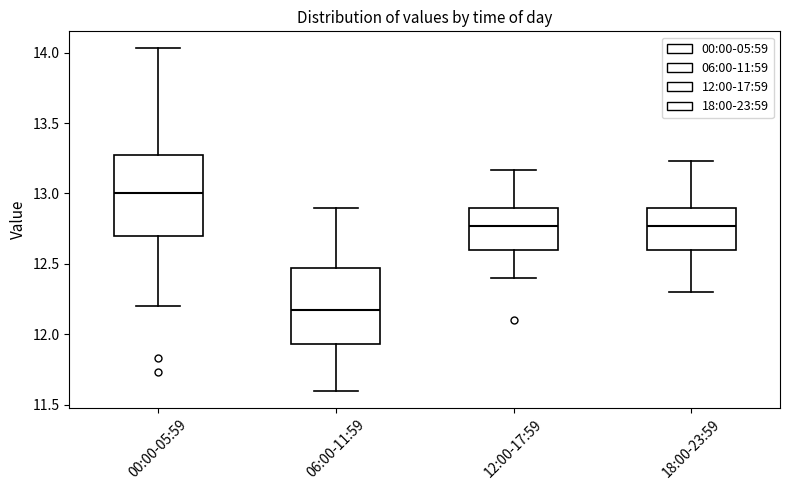

Reading left to right, read every box against the y-axis: the position of its median line, the range the box covers, and the ends of its whiskers. The values are not printed on the chart, so give them approximately, as read against the axis.

00:00-05:59: median 13.00, box 12.70 to 13.25, whiskers 12.20 to 14.05
06:00-11:59: median 12.15, box 11.95 to 12.45, whiskers 11.60 to 12.90
12:00-17:59: median 12.75, box 12.60 to 12.90, whiskers 12.40 to 13.15
18:00-23:59: median 12.75, box 12.60 to 12.90, whiskers 12.30 to 13.25